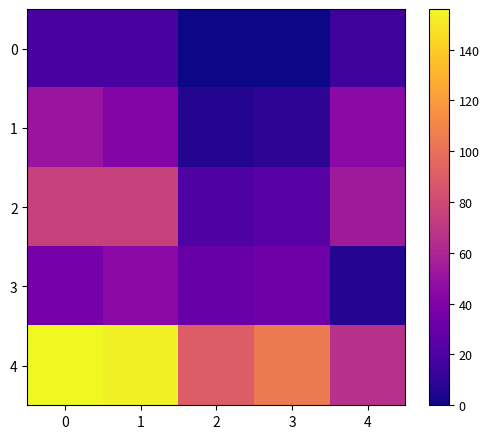

Which series has the largest range (max minus min)?

4